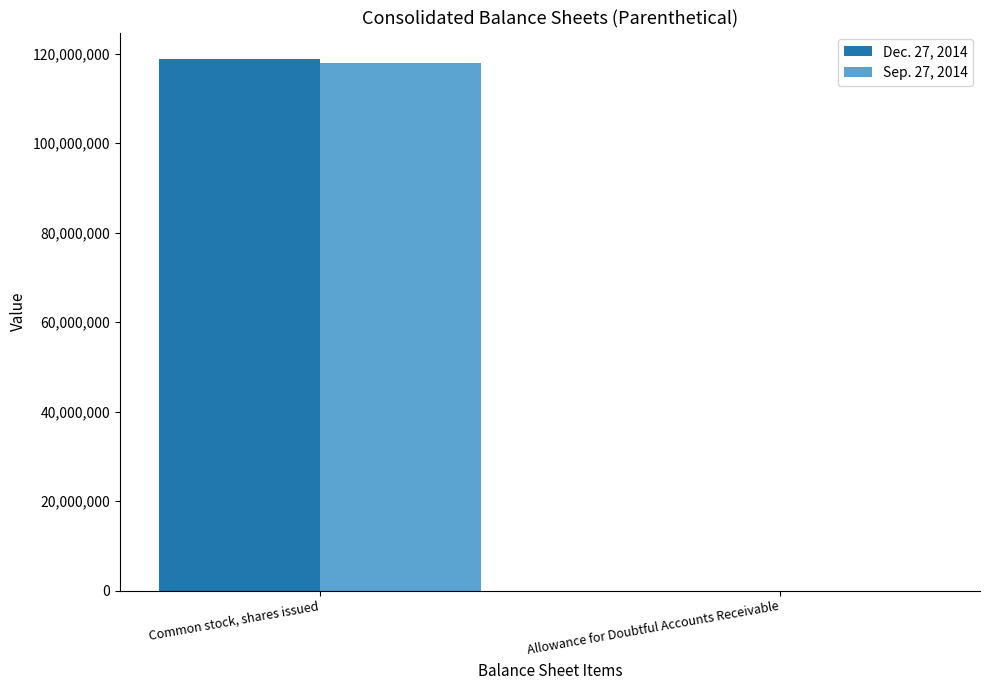

Which category has the highest value in the Sep. 27, 2014 series?

Common stock, shares issued